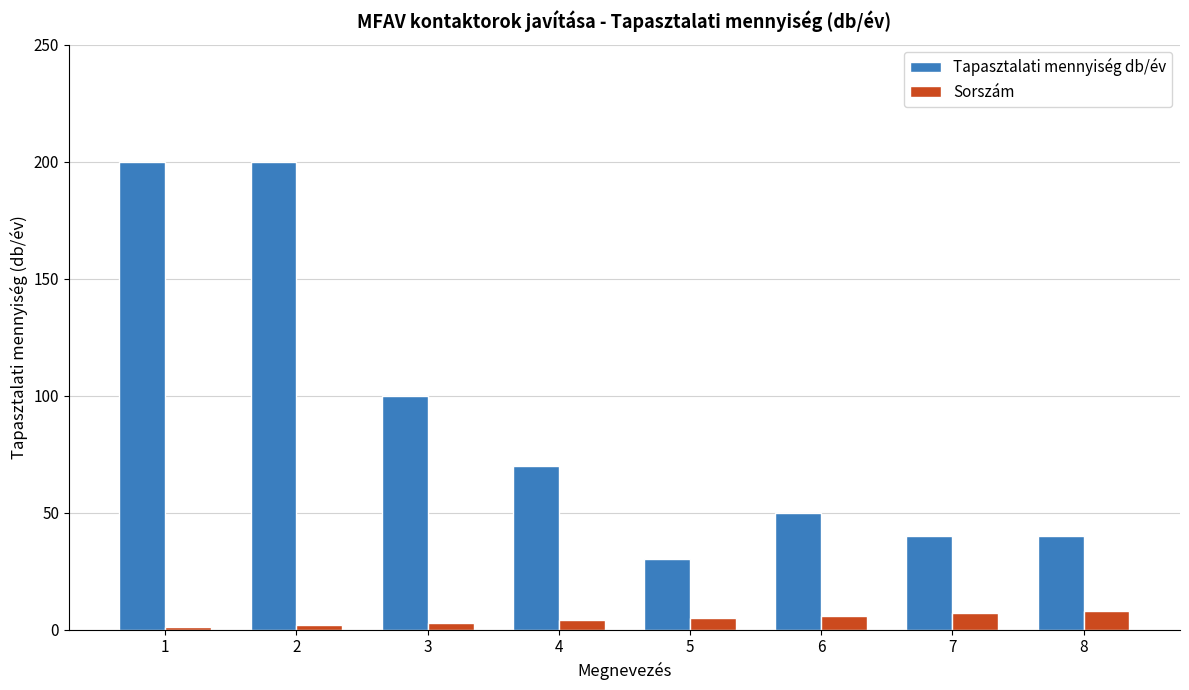

What is the spread (max minus min) of values at 2?

198